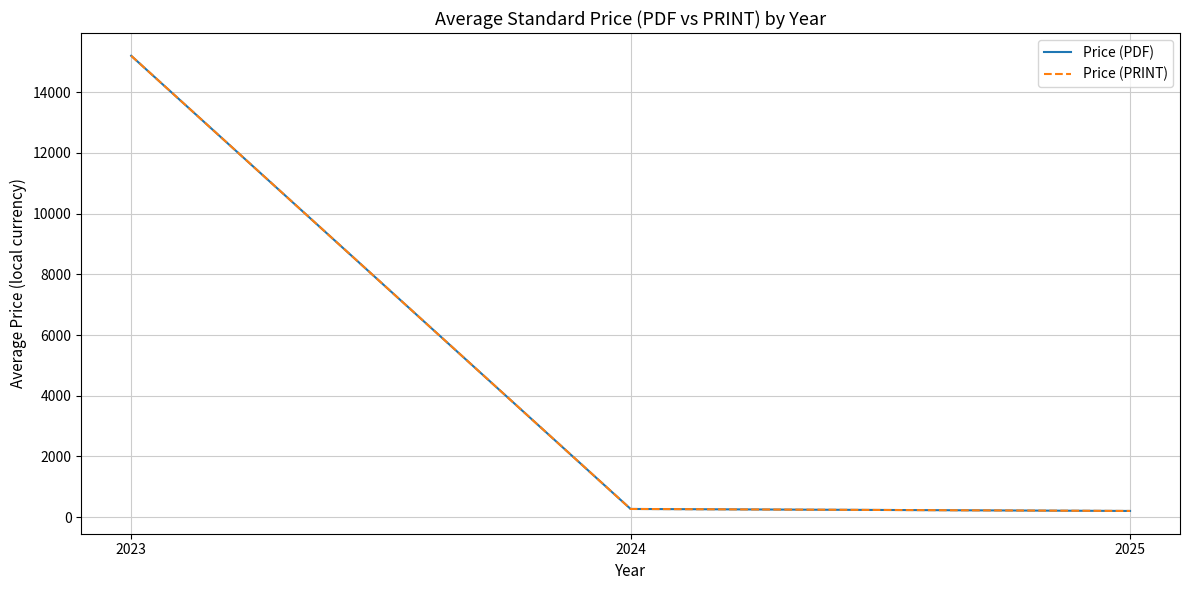

Rank the categories by Price (PDF) value from lowest to highest.

2025, 2024, 2023